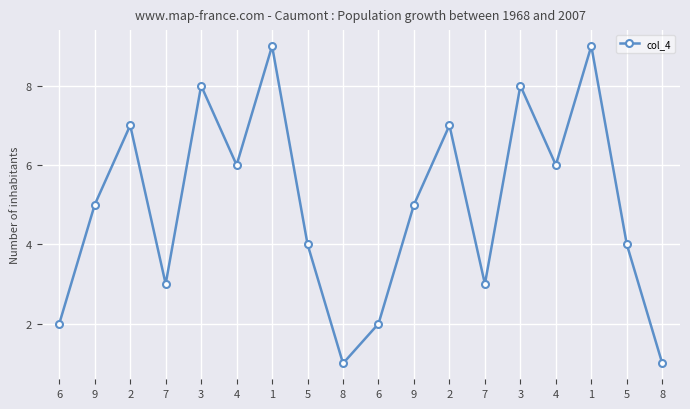

What is the greatest value displayed?

9